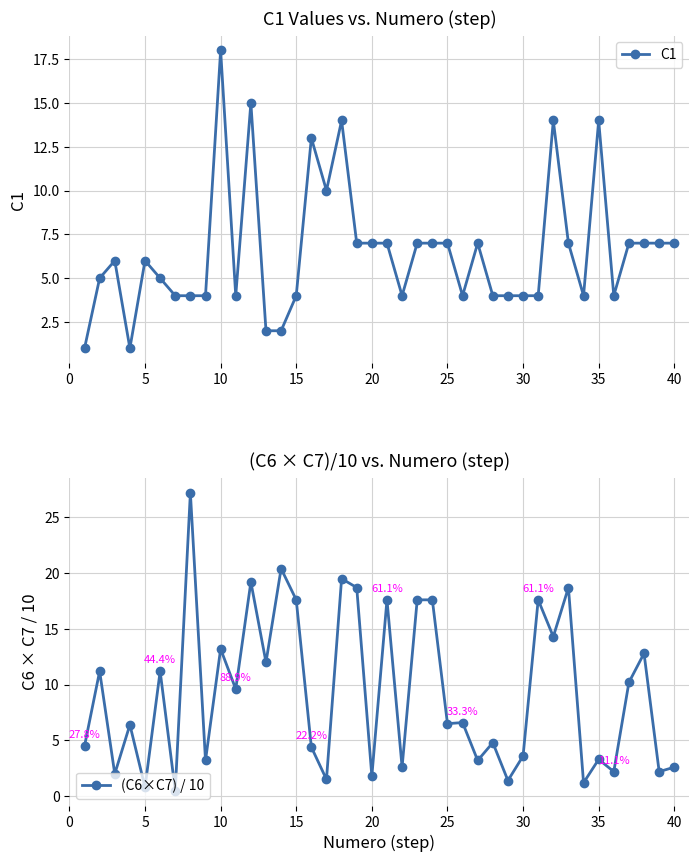

How many series are shown in this chart?

2